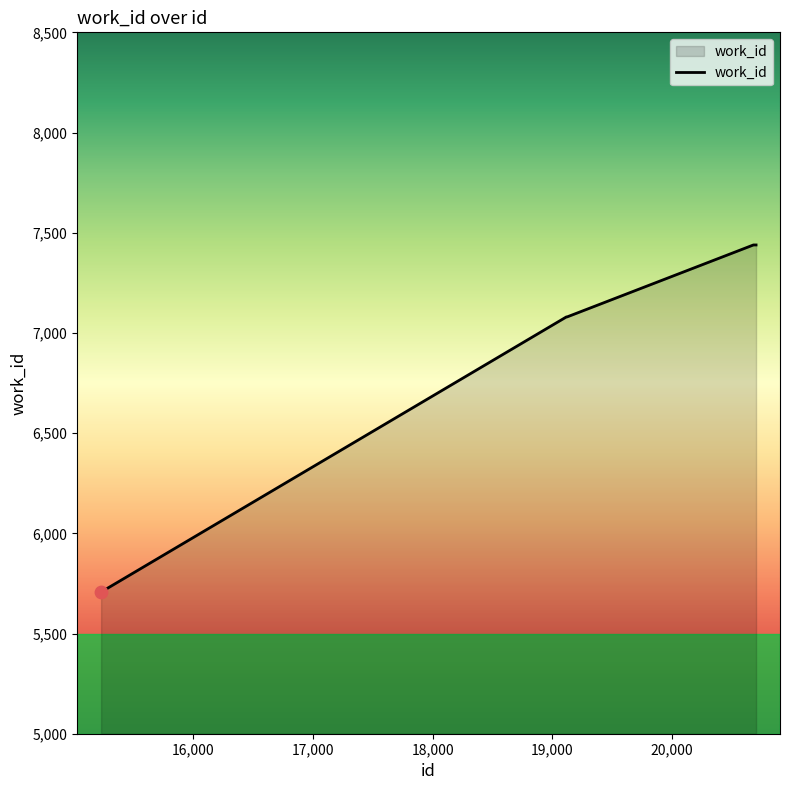

What is the minimum value shown in the chart?

5707